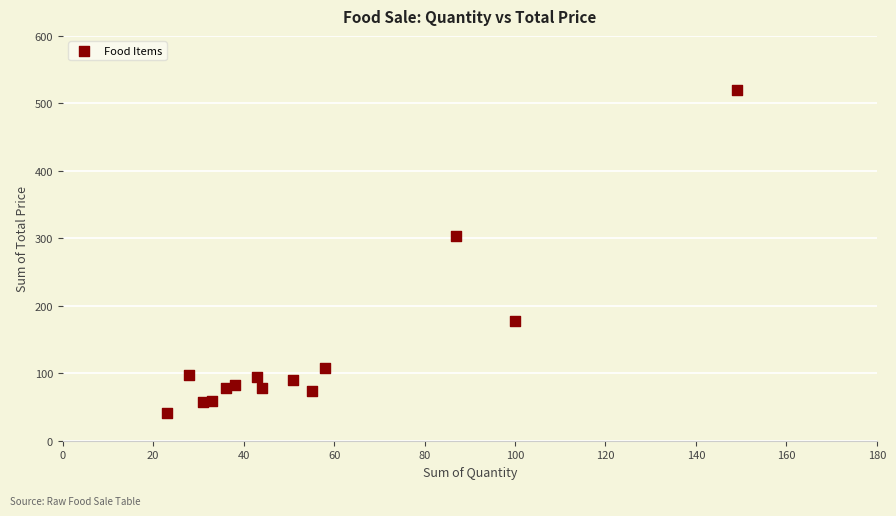

What is the range of Y values (max minus min)?

479.3